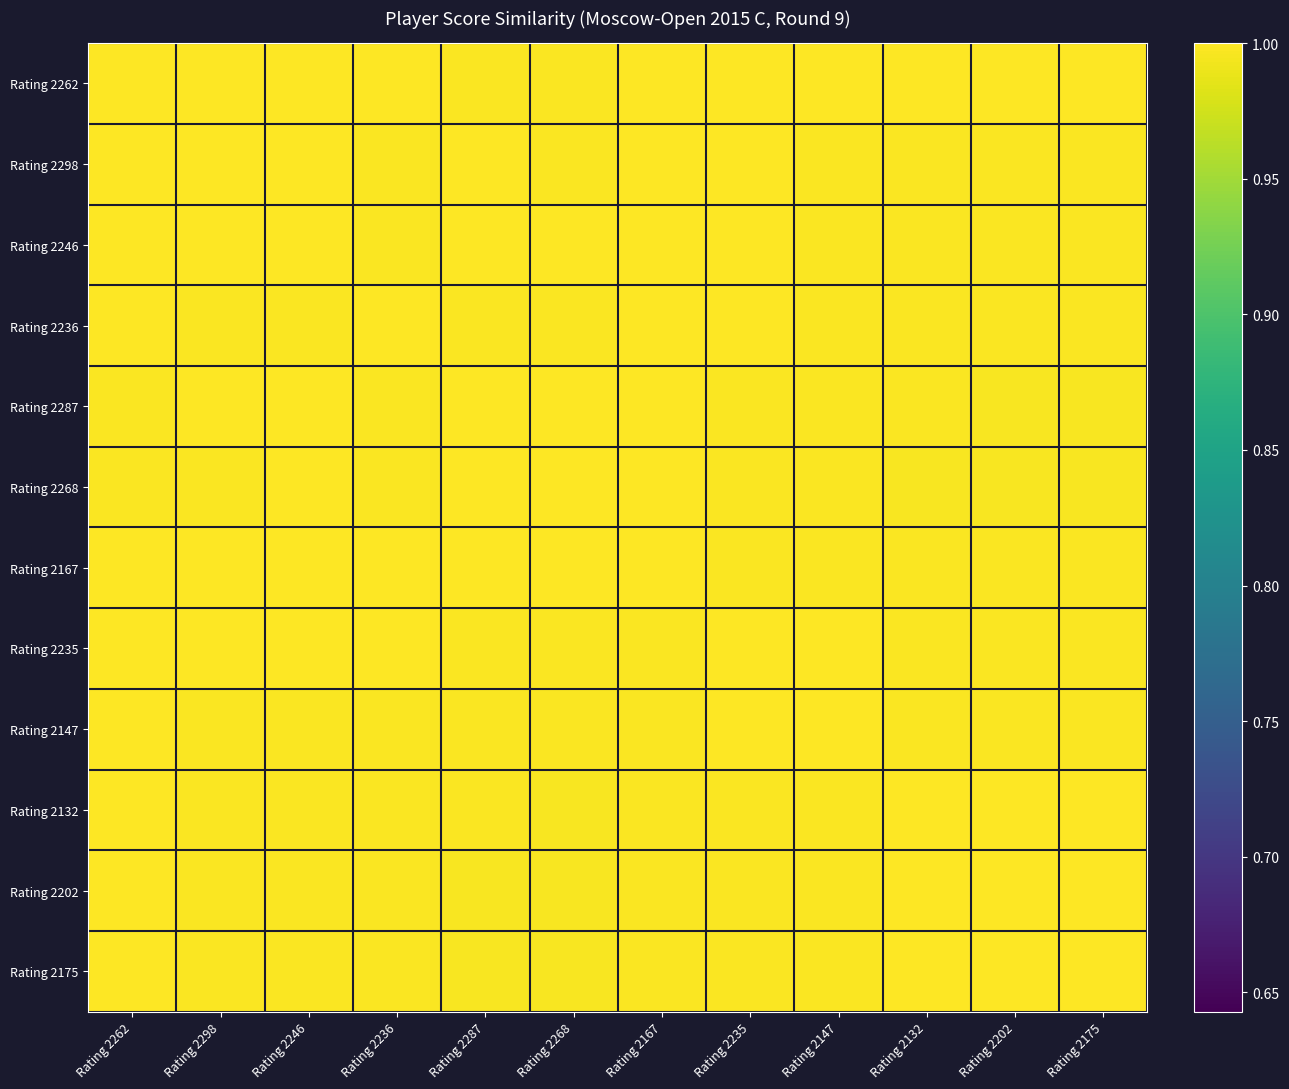

Reading right to left, list all the values displayed in this chart.

Rating 2262: Rating 2175=1.0	Rating 2202=1.0	Rating 2132=1.0	Rating 2147=1.0	Rating 2235=1.0	Rating 2167=1.0	Rating 2268=1.0	Rating 2287=1.0	Rating 2236=1.0	Rating 2246=1.0	Rating 2298=1.0	Rating 2262=1.0
Rating 2298: Rating 2175=1.0	Rating 2202=1.0	Rating 2132=1.0	Rating 2147=1.0	Rating 2235=1.0	Rating 2167=1.0	Rating 2268=1.0	Rating 2287=1.0	Rating 2236=1.0	Rating 2246=1.0	Rating 2298=1.0	Rating 2262=1.0
Rating 2246: Rating 2175=1.0	Rating 2202=1.0	Rating 2132=1.0	Rating 2147=1.0	Rating 2235=1.0	Rating 2167=1.0	Rating 2268=1.0	Rating 2287=1.0	Rating 2236=1.0	Rating 2246=1.0	Rating 2298=1.0	Rating 2262=1.0
Rating 2236: Rating 2175=1.0	Rating 2202=1.0	Rating 2132=1.0	Rating 2147=1.0	Rating 2235=1.0	Rating 2167=1.0	Rating 2268=1.0	Rating 2287=1.0	Rating 2236=1.0	Rating 2246=1.0	Rating 2298=1.0	Rating 2262=1.0
Rating 2287: Rating 2175=1.0	Rating 2202=1.0	Rating 2132=1.0	Rating 2147=1.0	Rating 2235=1.0	Rating 2167=1.0	Rating 2268=1.0	Rating 2287=1.0	Rating 2236=1.0	Rating 2246=1.0	Rating 2298=1.0	Rating 2262=1.0
Rating 2268: Rating 2175=1.0	Rating 2202=1.0	Rating 2132=1.0	Rating 2147=1.0	Rating 2235=1.0	Rating 2167=1.0	Rating 2268=1.0	Rating 2287=1.0	Rating 2236=1.0	Rating 2246=1.0	Rating 2298=1.0	Rating 2262=1.0
Rating 2167: Rating 2175=1.0	Rating 2202=1.0	Rating 2132=1.0	Rating 2147=1.0	Rating 2235=1.0	Rating 2167=1.0	Rating 2268=1.0	Rating 2287=1.0	Rating 2236=1.0	Rating 2246=1.0	Rating 2298=1.0	Rating 2262=1.0
Rating 2235: Rating 2175=1.0	Rating 2202=1.0	Rating 2132=1.0	Rating 2147=1.0	Rating 2235=1.0	Rating 2167=1.0	Rating 2268=1.0	Rating 2287=1.0	Rating 2236=1.0	Rating 2246=1.0	Rating 2298=1.0	Rating 2262=1.0
Rating 2147: Rating 2175=1.0	Rating 2202=1.0	Rating 2132=1.0	Rating 2147=1.0	Rating 2235=1.0	Rating 2167=1.0	Rating 2268=1.0	Rating 2287=1.0	Rating 2236=1.0	Rating 2246=1.0	Rating 2298=1.0	Rating 2262=1.0
Rating 2132: Rating 2175=1.0	Rating 2202=1.0	Rating 2132=1.0	Rating 2147=1.0	Rating 2235=1.0	Rating 2167=1.0	Rating 2268=1.0	Rating 2287=1.0	Rating 2236=1.0	Rating 2246=1.0	Rating 2298=1.0	Rating 2262=1.0
Rating 2202: Rating 2175=1.0	Rating 2202=1.0	Rating 2132=1.0	Rating 2147=1.0	Rating 2235=1.0	Rating 2167=1.0	Rating 2268=1.0	Rating 2287=1.0	Rating 2236=1.0	Rating 2246=1.0	Rating 2298=1.0	Rating 2262=1.0
Rating 2175: Rating 2175=1.0	Rating 2202=1.0	Rating 2132=1.0	Rating 2147=1.0	Rating 2235=1.0	Rating 2167=1.0	Rating 2268=1.0	Rating 2287=1.0	Rating 2236=1.0	Rating 2246=1.0	Rating 2298=1.0	Rating 2262=1.0